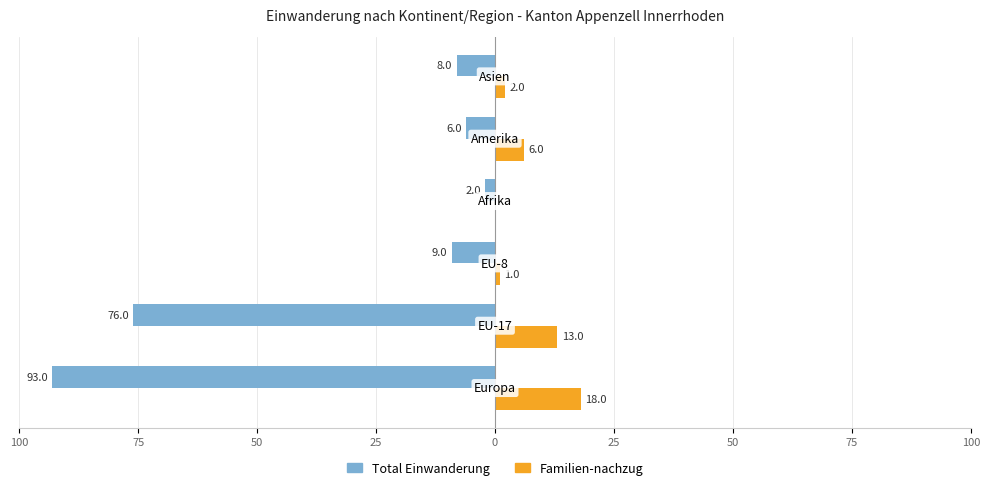

What are all the series names shown in the legend?

Total Einwanderung, Familien-nachzug